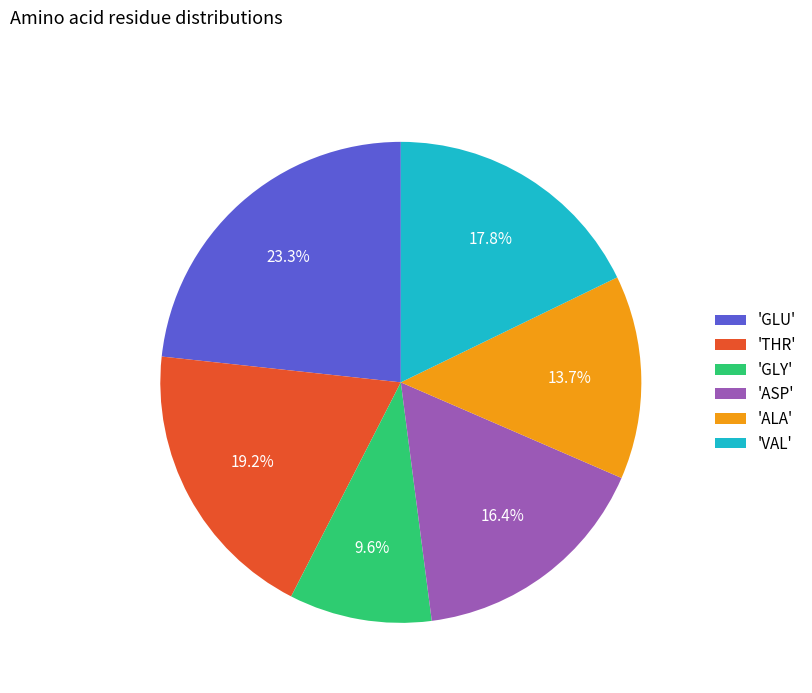

Which category has the biggest portion of the pie?

'GLU'